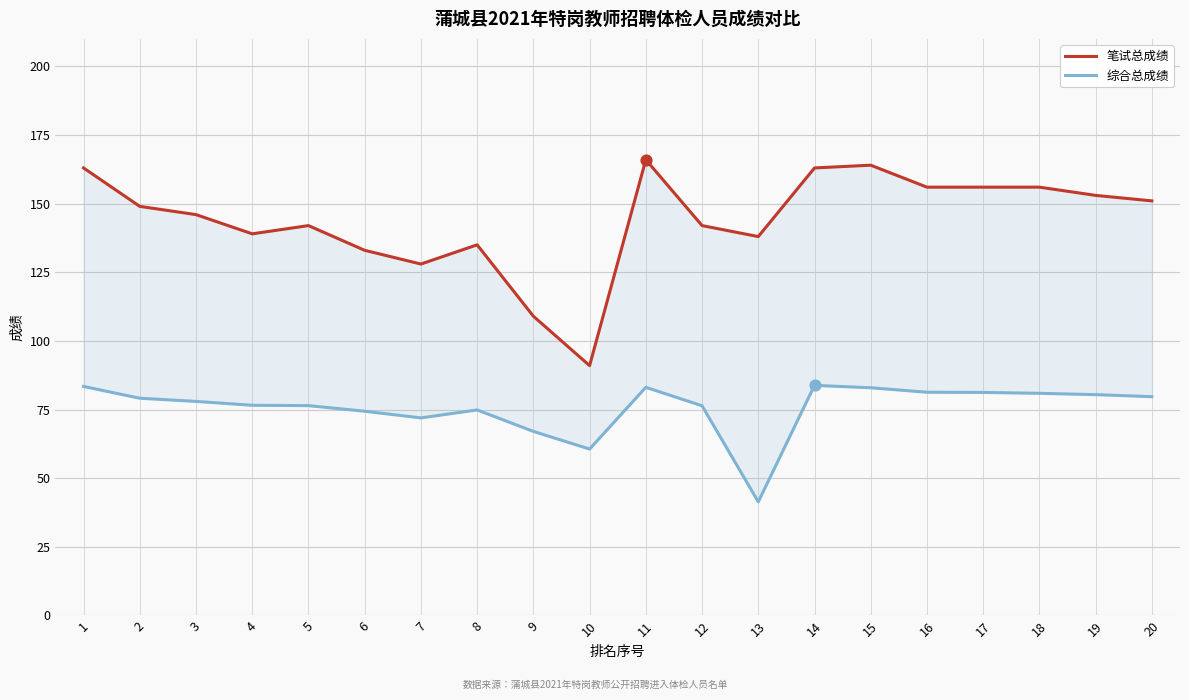

Which series has the widest spread of Y values?

笔试总成绩